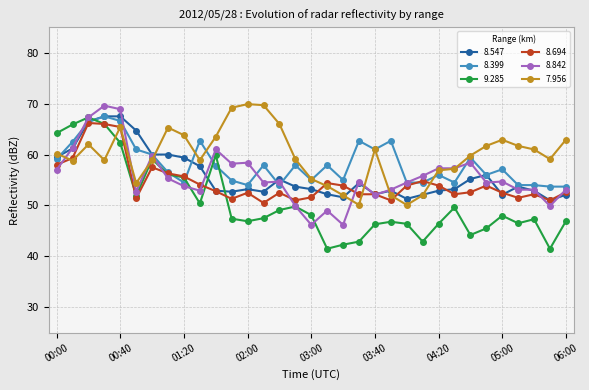

Which series has the largest range (max minus min)?

9.285